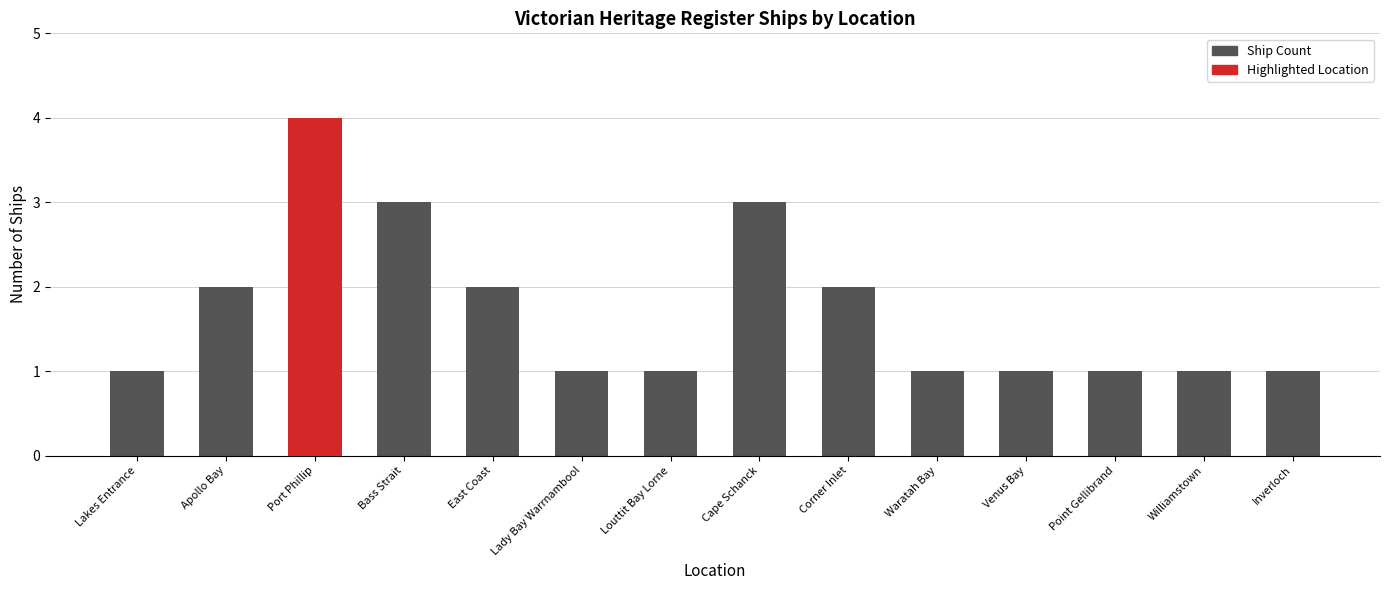

What is the highest value of the Ship Count series?

3